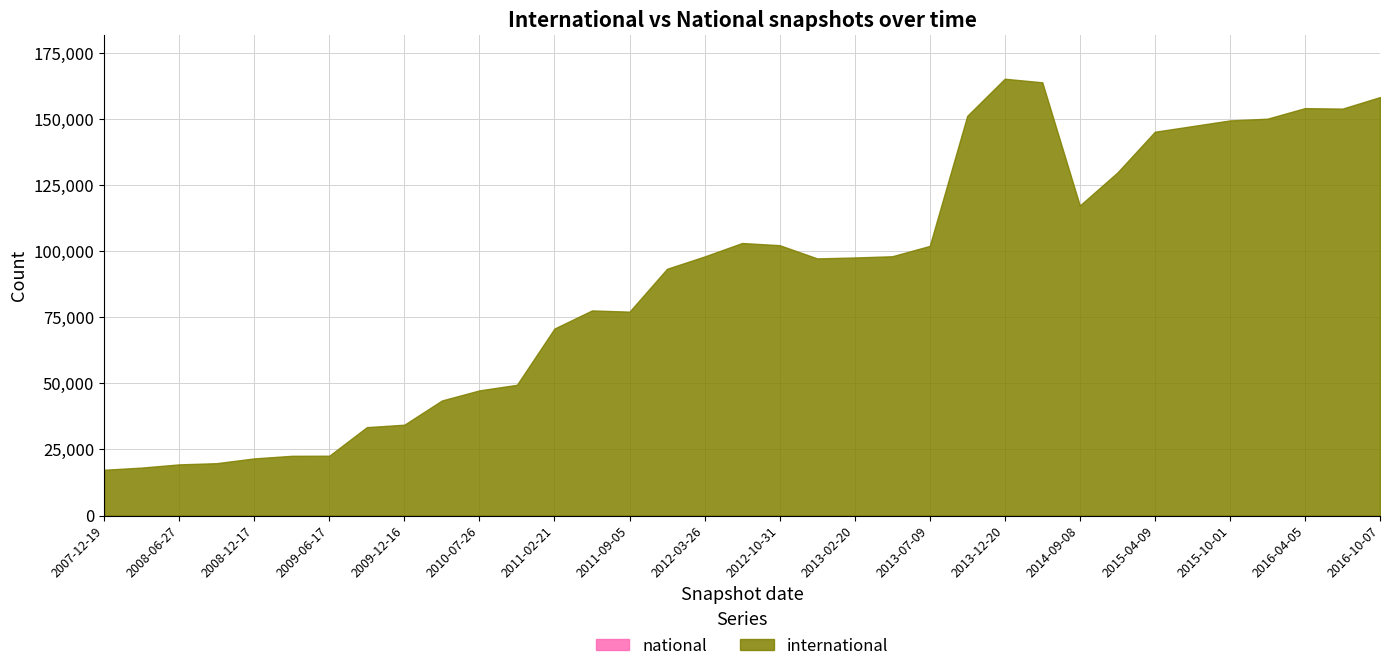

What is the spread (max minus min) of values at 2008-04-01?

18148